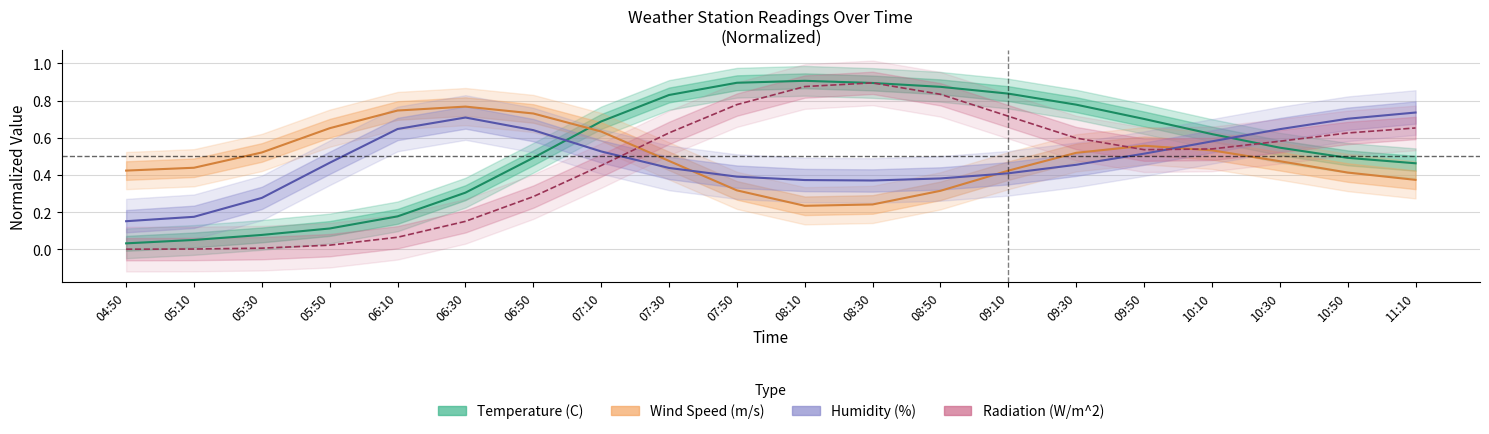

True or false: Temperature (C) has more than 0 points higher than both neighbors.

True